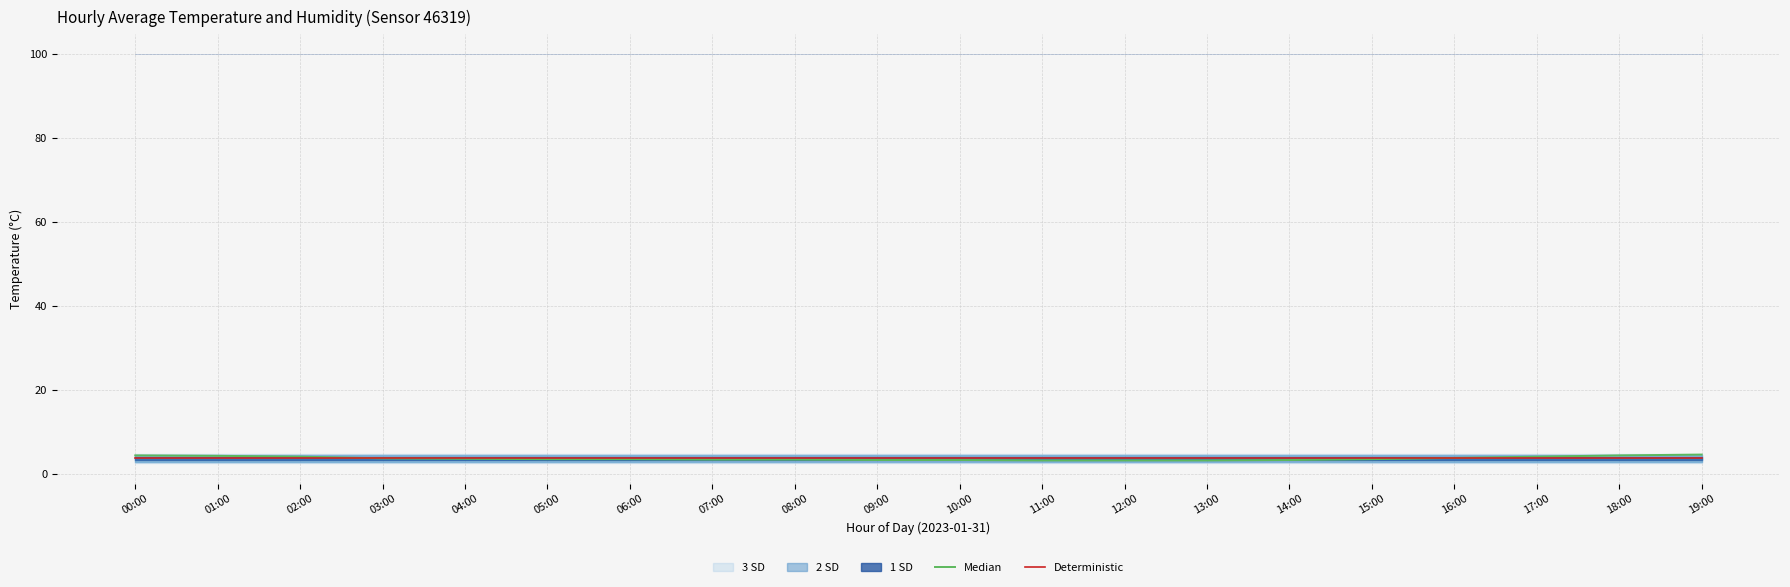

Reading right to left, what are all the values shown in this chart?

Median: 19:00=4.6	18:00=4.4	17:00=4.1	16:00=3.8	15:00=3.5	14:00=3.3	13:00=3.2	12:00=3.2	11:00=3.2	10:00=3.3	09:00=3.3	08:00=3.4	07:00=3.4	06:00=3.5	05:00=3.5	04:00=3.6	03:00=3.7	02:00=4.1	01:00=4.3	00:00=4.4
Deterministic: 19:00=3.7	18:00=3.7	17:00=3.7	16:00=3.7	15:00=3.7	14:00=3.7	13:00=3.7	12:00=3.7	11:00=3.7	10:00=3.7	09:00=3.7	08:00=3.7	07:00=3.7	06:00=3.7	05:00=3.7	04:00=3.7	03:00=3.7	02:00=3.7	01:00=3.7	00:00=3.7